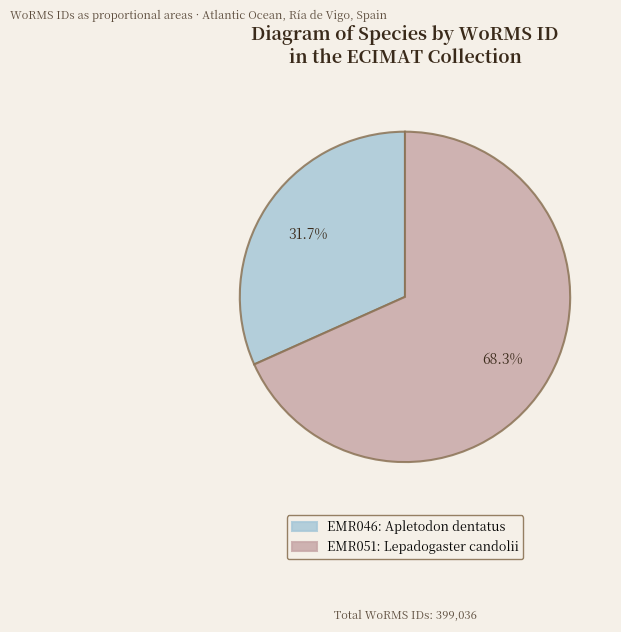

Combined, do EMR051: Lepadogaster candolii and EMR046: Apletodon dentatus account for over 50%?

Yes